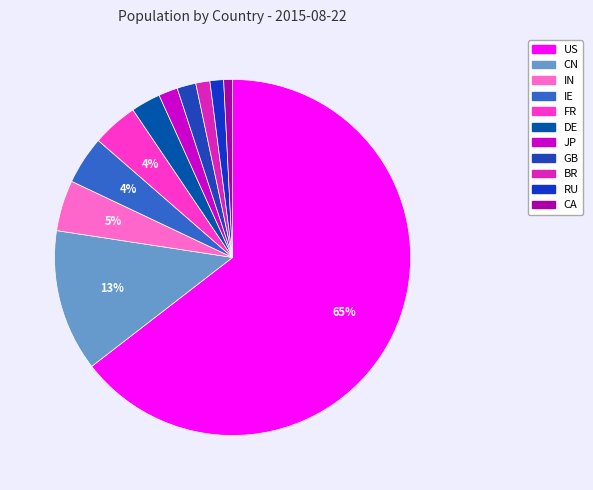

Is it true that US is 71% of the pie?

False